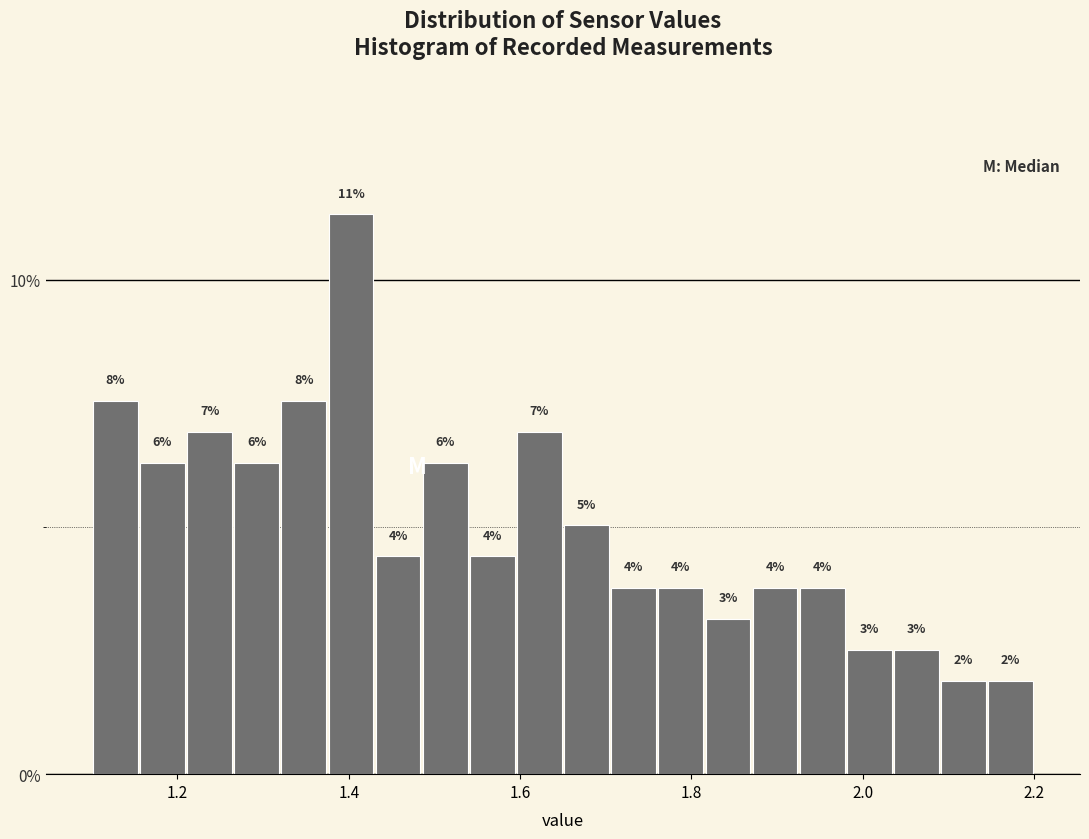

Read against the x-axis, roughly where is the centre of the tallest bar?

1.40